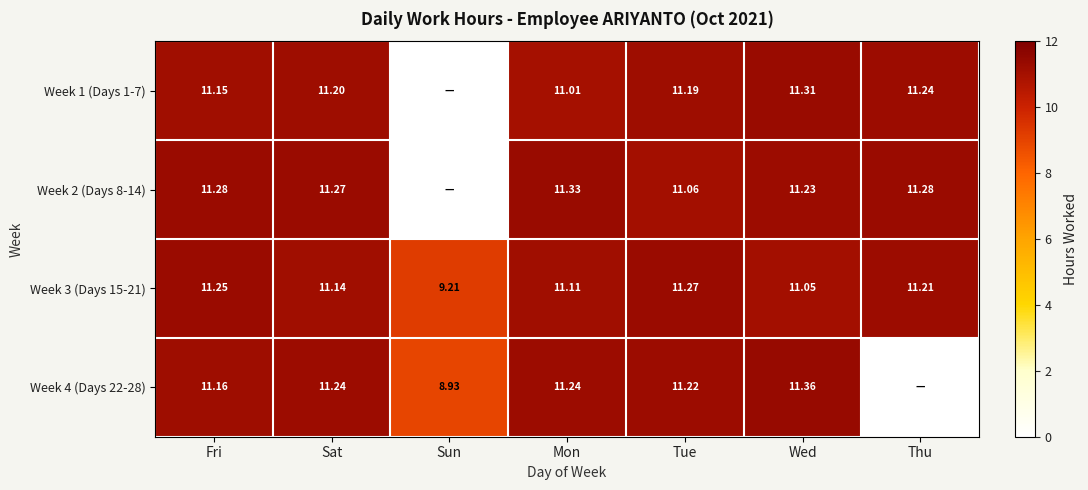

Where does the Week 3 (Days 15-21) series first go above 11?

Fri